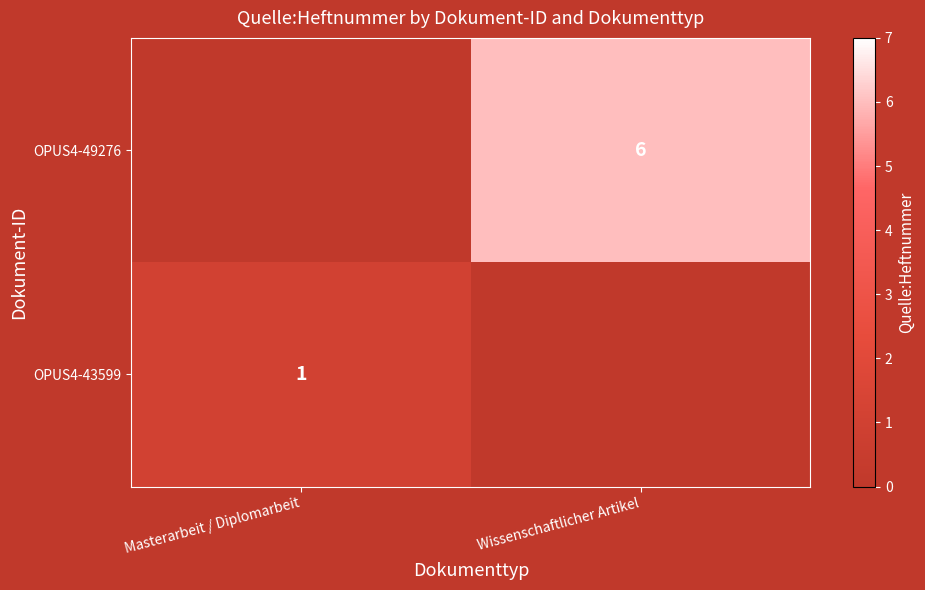

True or false: OPUS4-49276 has a value of 6 at Wissenschaftlicher Artikel.

True